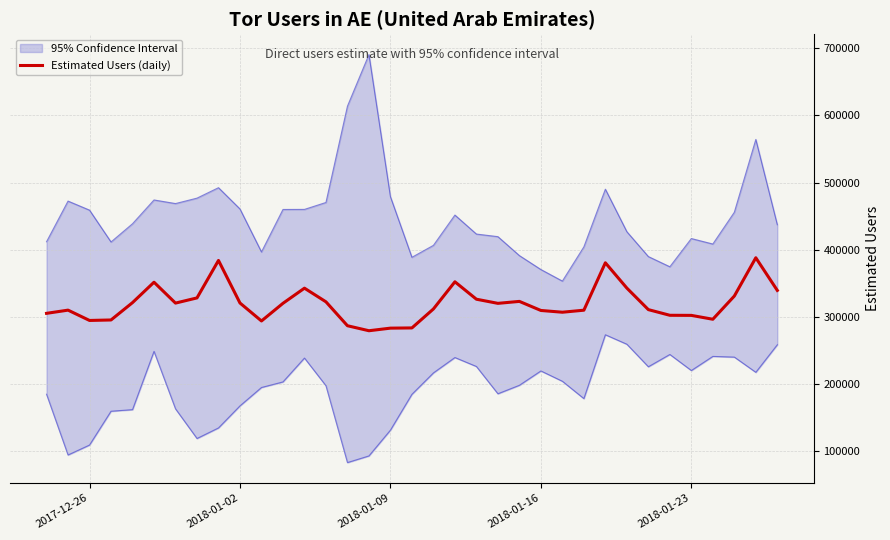

What is the highest value of the Estimated Users (daily) series?

388006